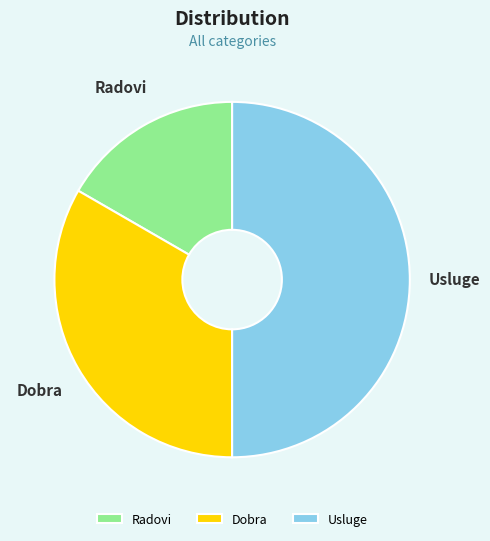

Between Usluge and Dobra, which is larger?

Usluge